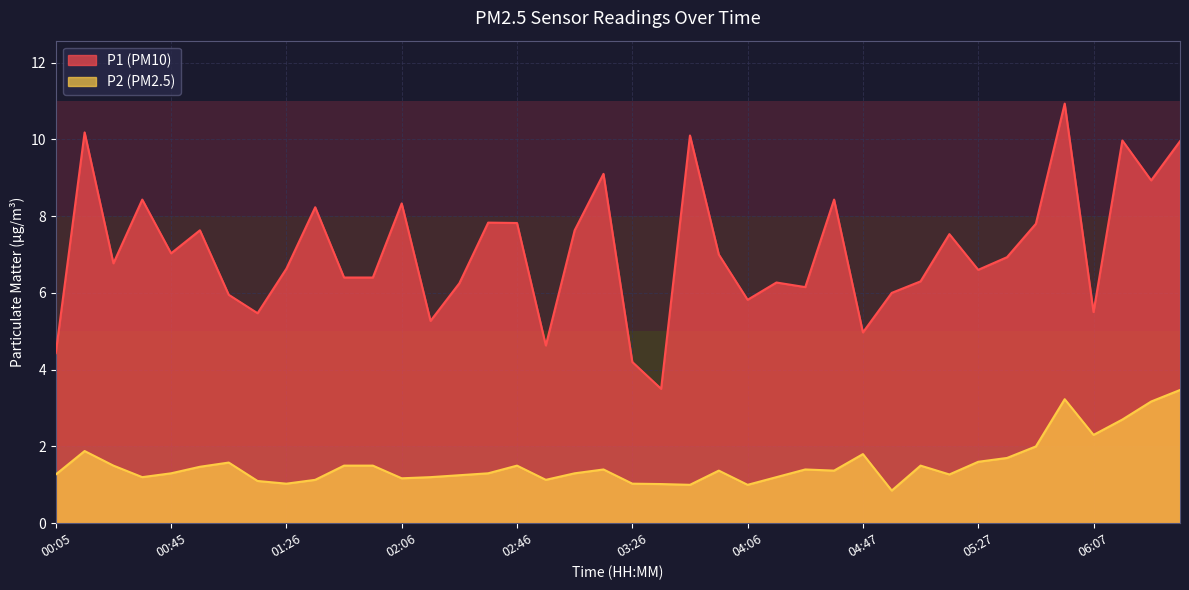

True or false: P1 has more than 0 points higher than both neighbors.

True